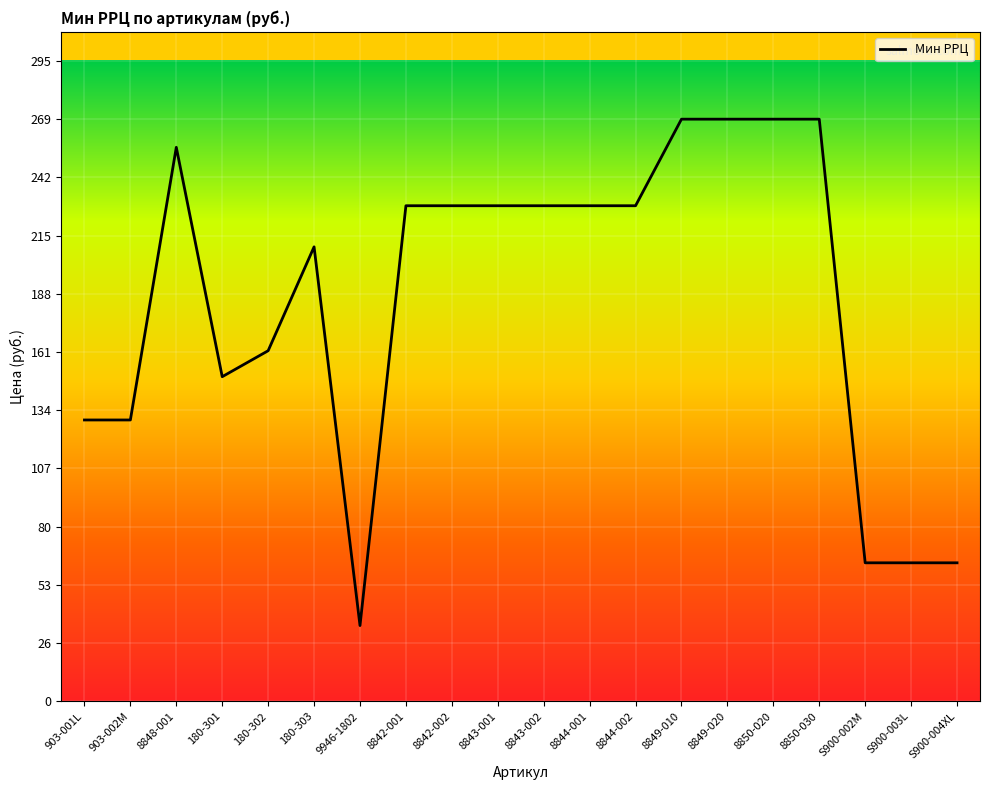

Which category has the lowest value across all series?

9946-1802